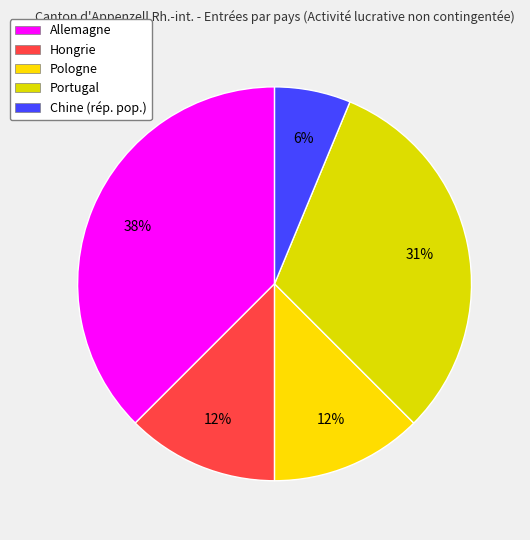

Count the number of slices in the pie.

5